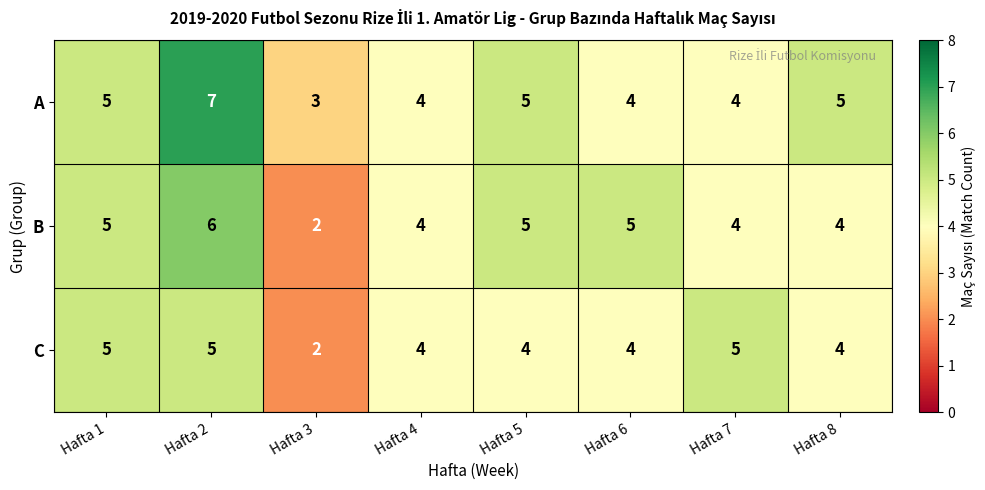

Reading left to right, extract all data points from this chart.

A: 5	7	3	4	5	4	4	5
B: 5	6	2	4	5	5	4	4
C: 5	5	2	4	4	4	5	4